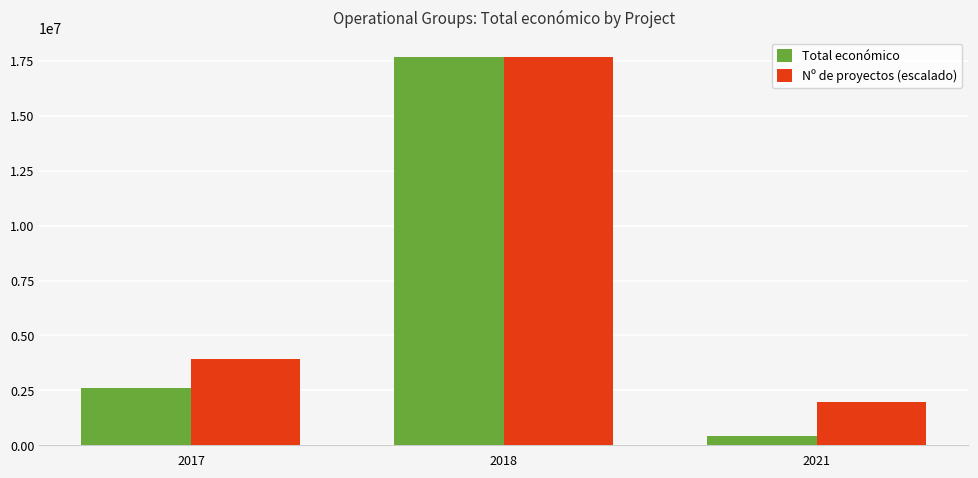

What is the value of the Nº de proyectos (escalado) bar at the 1st from the left?

3928878.9